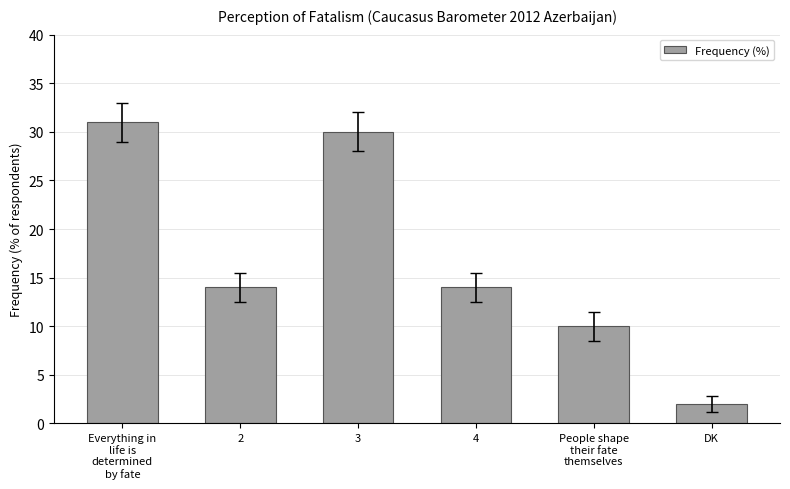

Reading left to right, what are all the values shown in this chart?

Everything in
life is
determined
by fate=31	2=14	3=30	4=14	People shape
their fate
themselves=10	DK=2